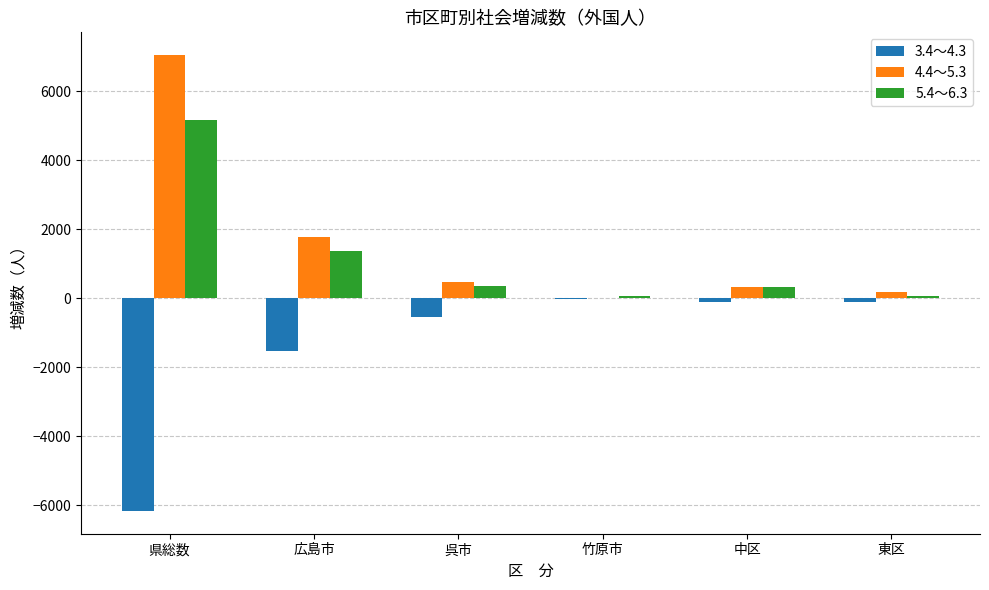

The 5.4～6.3 series shows 1719 at 県総数. True or false?

False